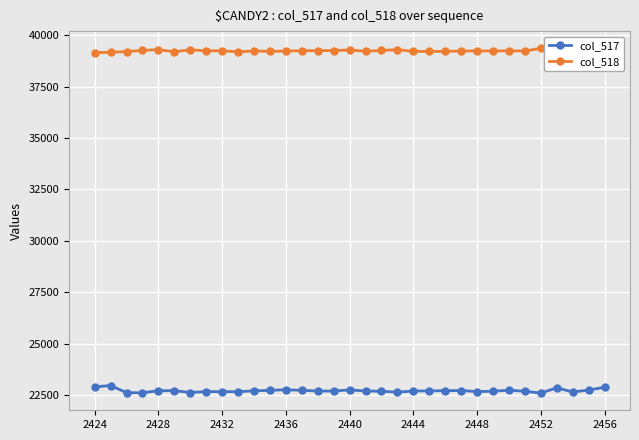

What is the value of the col_517 point at the 15th from the left?

22698